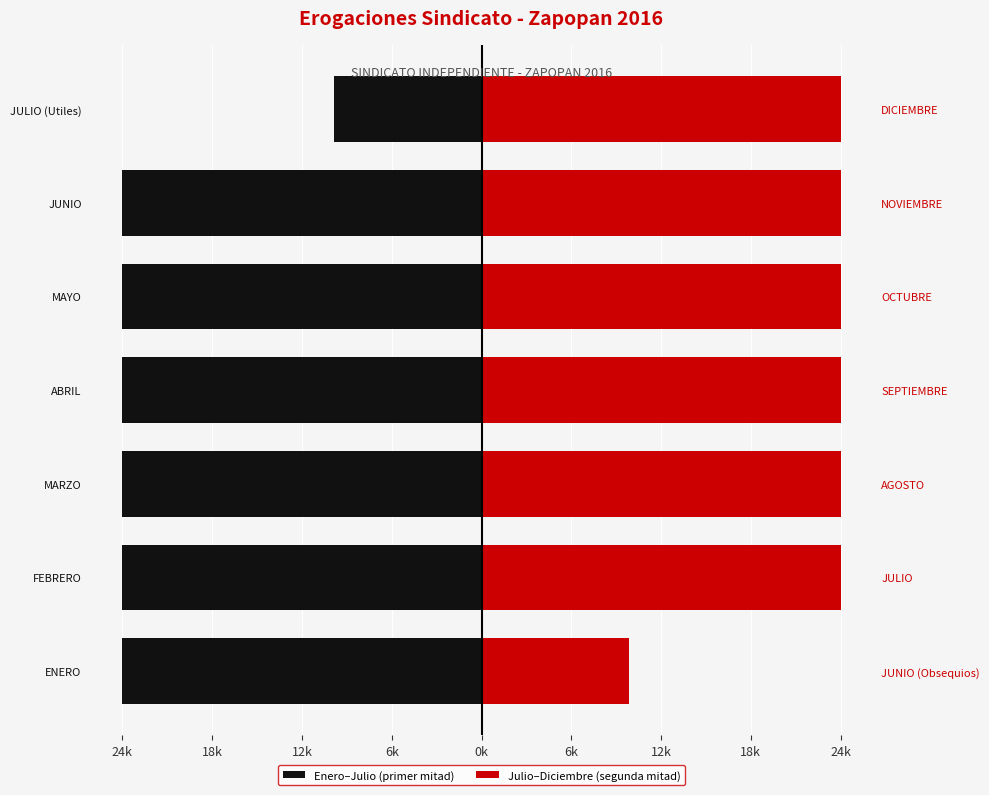

What is the spread (max minus min) of values at 12k?

48608